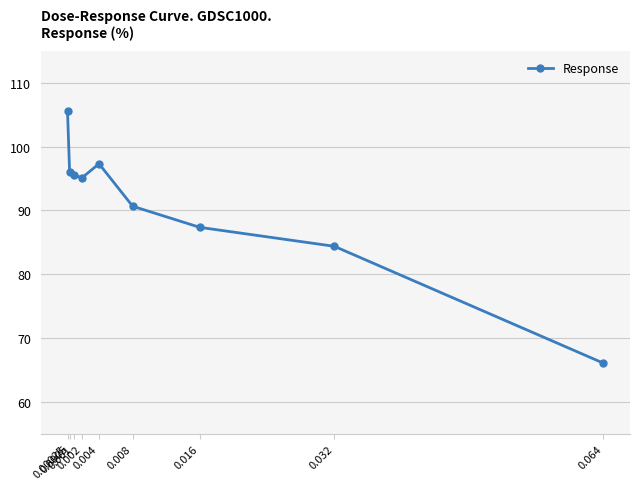

What is the sum of the values at 0.008 and 0.016?

178.0